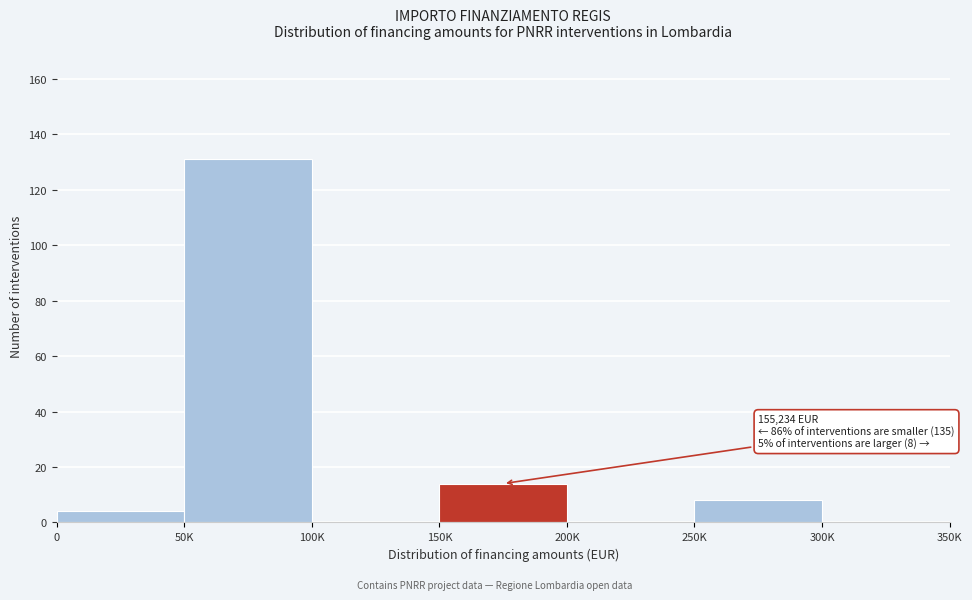

Reading right to left, extract all data points from this chart.

300K=0	250K=8	200K=0	150K=14	100K=0	50K=131	0=4